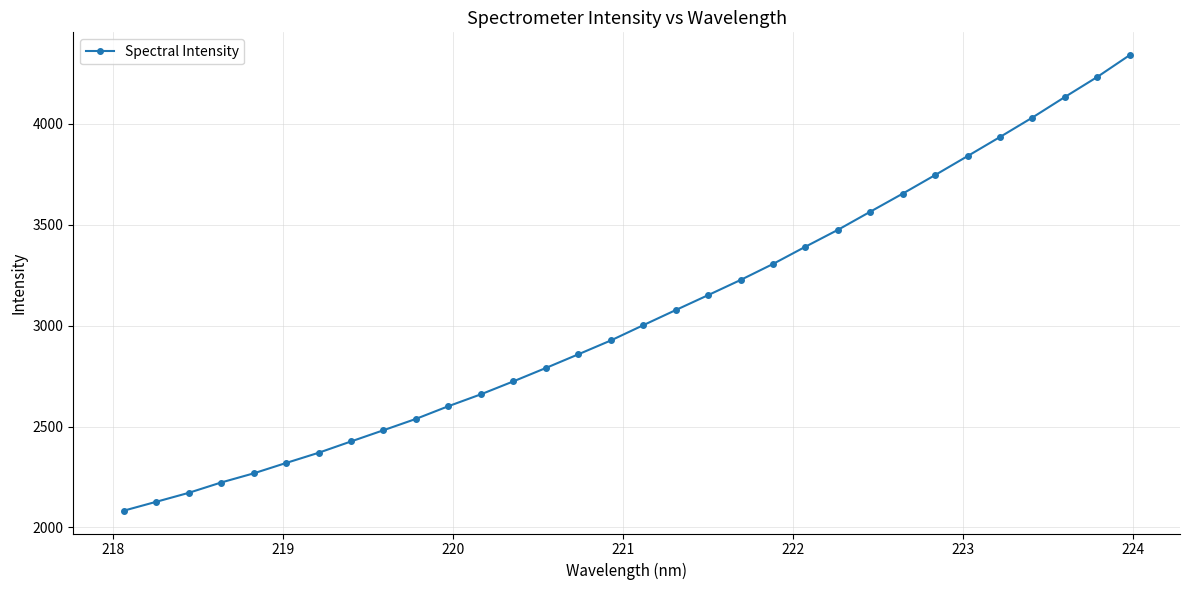

What is the difference between the second highest and second lowest values?

2105.5